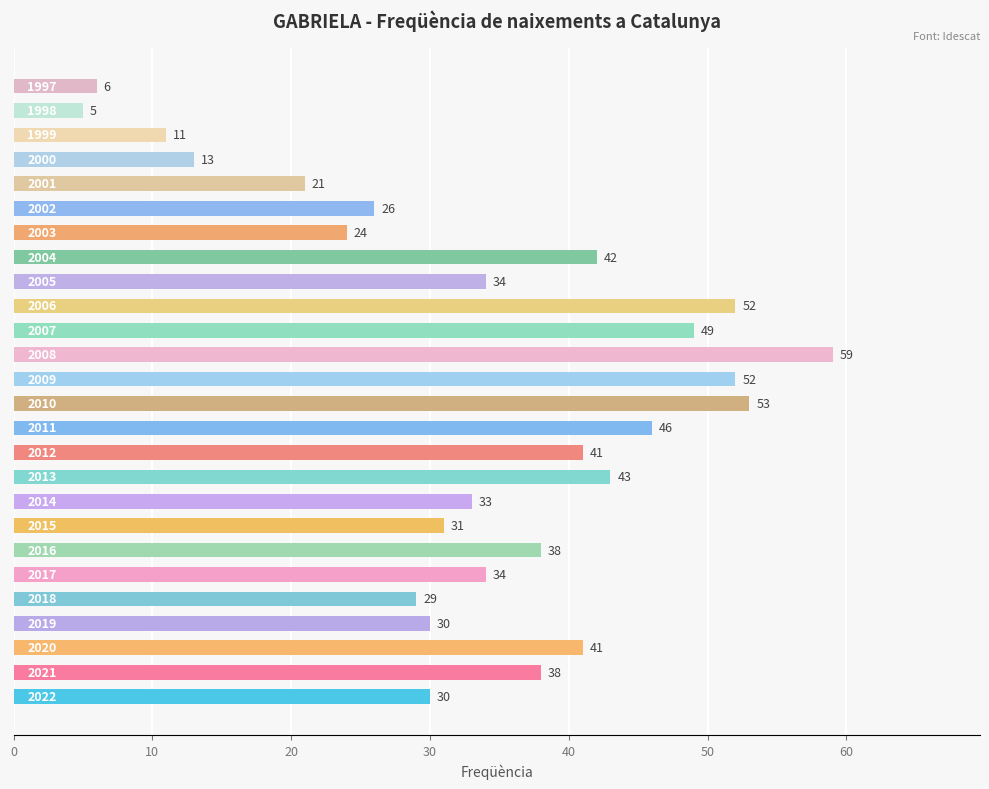

What is the sum of all values?

881